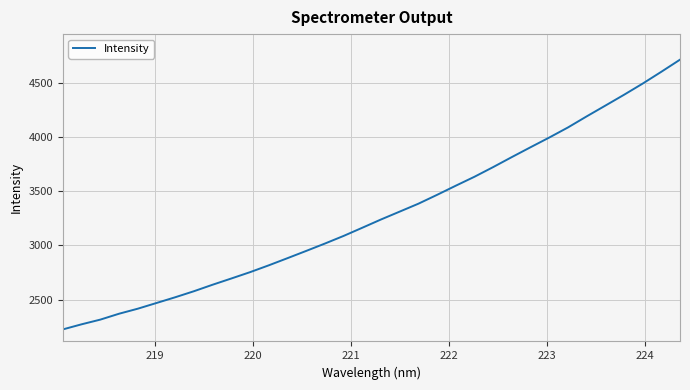

What is the smallest value displayed?

2225.6